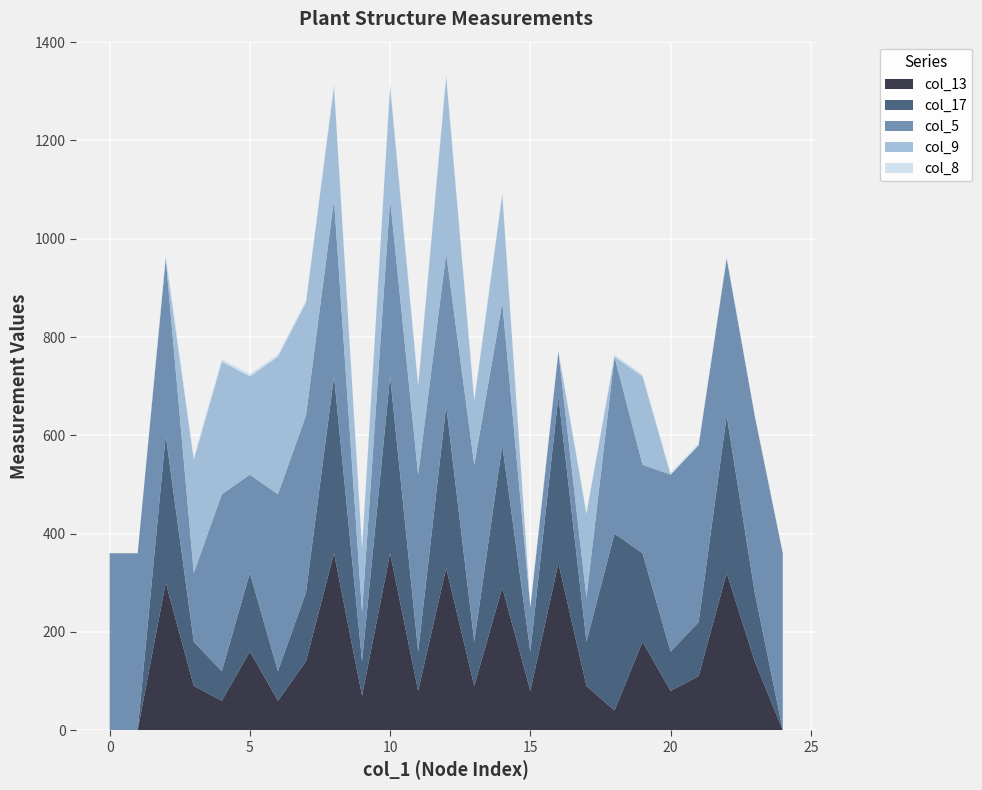

Reading left to right, list all the values displayed in this chart.

col_13: 0.0	0.0	300.0	90.0	60.0	160.0	60.0	140.0	360.0	70.0	360.0	80.0	330.0	90.0	290.0	80.0	340.0	90.0	40.0	180.0	80.0	110.0	320.0	140.0	0.0
col_17: 0.0	0.0	300.0	90.0	60.0	160.0	60.0	140.0	360.0	70.0	360.0	80.0	330.0	90.0	290.0	80.0	340.0	90.0	360.0	180.0	80.0	110.0	320.0	140.0	0.0
col_5: 360.0	360.0	360.0	140.0	360.0	200.0	360.0	360.0	360.0	100.0	360.0	360.0	310.0	360.0	290.0	90.0	90.0	90.0	360.0	180.0	360.0	360.0	320.0	360.0	360.0
col_9: 0.0	0.0	0.0	230.0	270.0	200.0	280.0	230.0	230.0	130.0	230.0	180.0	360.0	130.0	220.0	0.0	0.0	170.0	0.0	180.0	0.0	0.0	0.0	0.0	0.0
col_8: 0.0	0.0	9.6	6.2	4.9	4.5	5.0	4.5	4.3	4.5	4.5	4.0	4.2	4.0	4.0	3.8	3.7	3.8	4.0	4.0	3.8	3.7	3.5	3.6	3.0